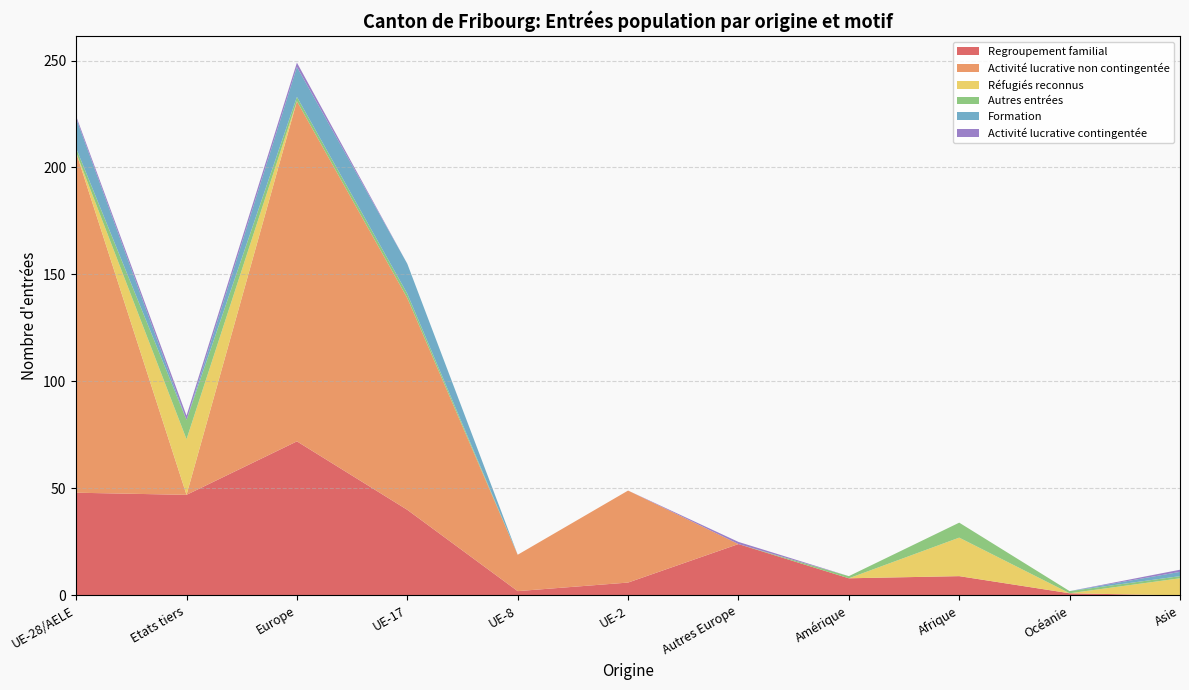

Reading right to left, transcribe all the data shown in this chart.

Regroupement familial: Asie=0	Océanie=1	Afrique=9	Amérique=8	Autres Europe=24	UE-2=6	UE-8=2	UE-17=40	Europe=72	Etats tiers=47	UE-28/AELE=48
Activité lucrative non contingentée: Asie=0	Océanie=0	Afrique=0	Amérique=0	Autres Europe=0	UE-2=43	UE-8=17	UE-17=99	Europe=159	Etats tiers=0	UE-28/AELE=159
Réfugiés reconnus: Asie=8	Océanie=0	Afrique=18	Amérique=0	Autres Europe=0	UE-2=0	UE-8=0	UE-17=0	Europe=0	Etats tiers=26	UE-28/AELE=0
Autres entrées: Asie=1	Océanie=1	Afrique=7	Amérique=1	Autres Europe=0	UE-2=0	UE-8=0	UE-17=2	Europe=2	Etats tiers=9	UE-28/AELE=2
Formation: Asie=2	Océanie=0	Afrique=0	Amérique=0	Autres Europe=0	UE-2=0	UE-8=0	UE-17=14	Europe=14	Etats tiers=0	UE-28/AELE=14
Activité lucrative contingentée: Asie=1	Océanie=0	Afrique=0	Amérique=0	Autres Europe=1	UE-2=0	UE-8=0	UE-17=0	Europe=2	Etats tiers=2	UE-28/AELE=1